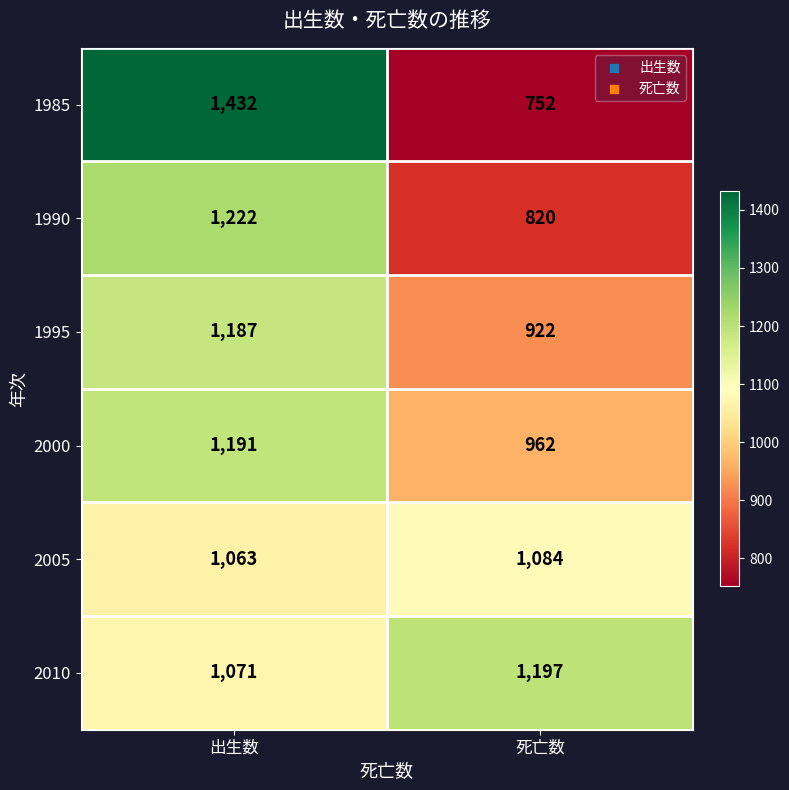

Reading left to right, extract all data points from this chart.

1985: 出生数=1432	死亡数=752
1990: 出生数=1222	死亡数=820
1995: 出生数=1187	死亡数=922
2000: 出生数=1191	死亡数=962
2005: 出生数=1063	死亡数=1084
2010: 出生数=1071	死亡数=1197